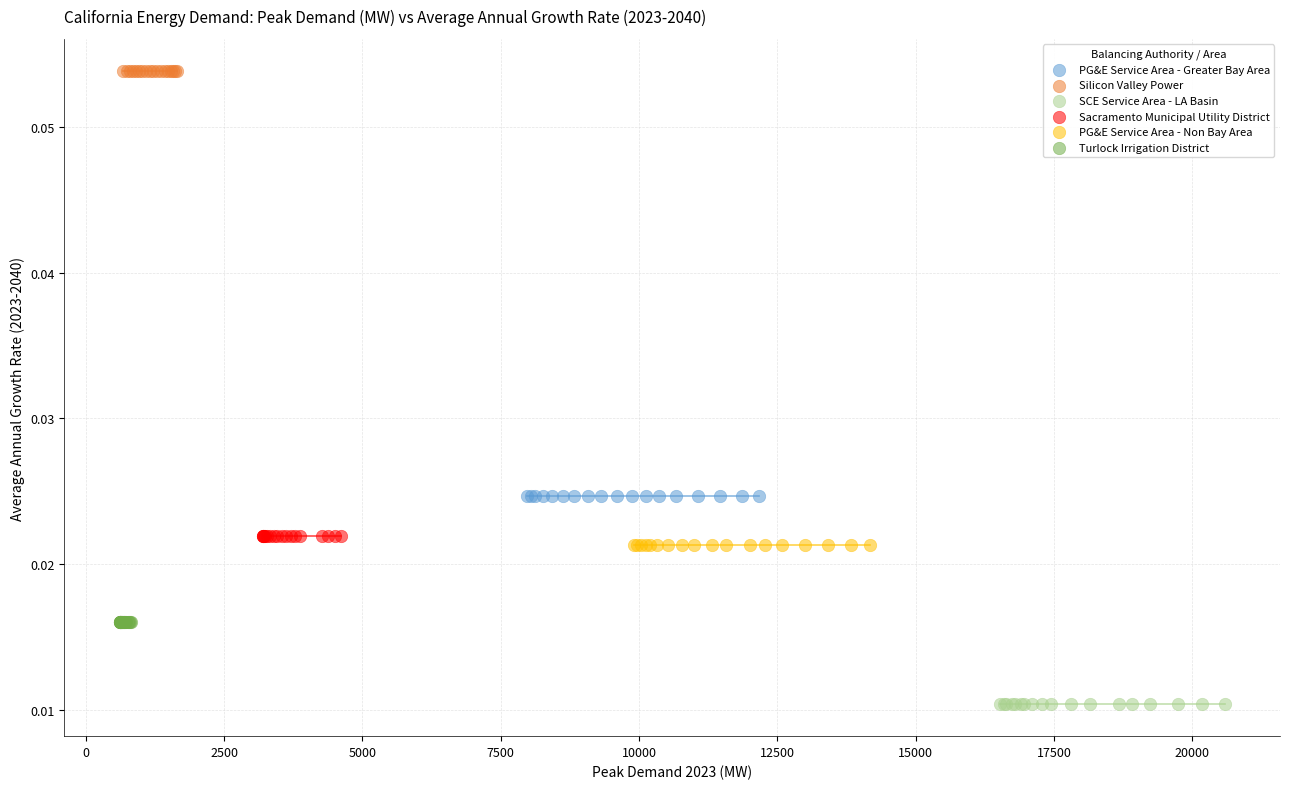

Which series contains the lowest Y value?

SCE Service Area - LA Basin